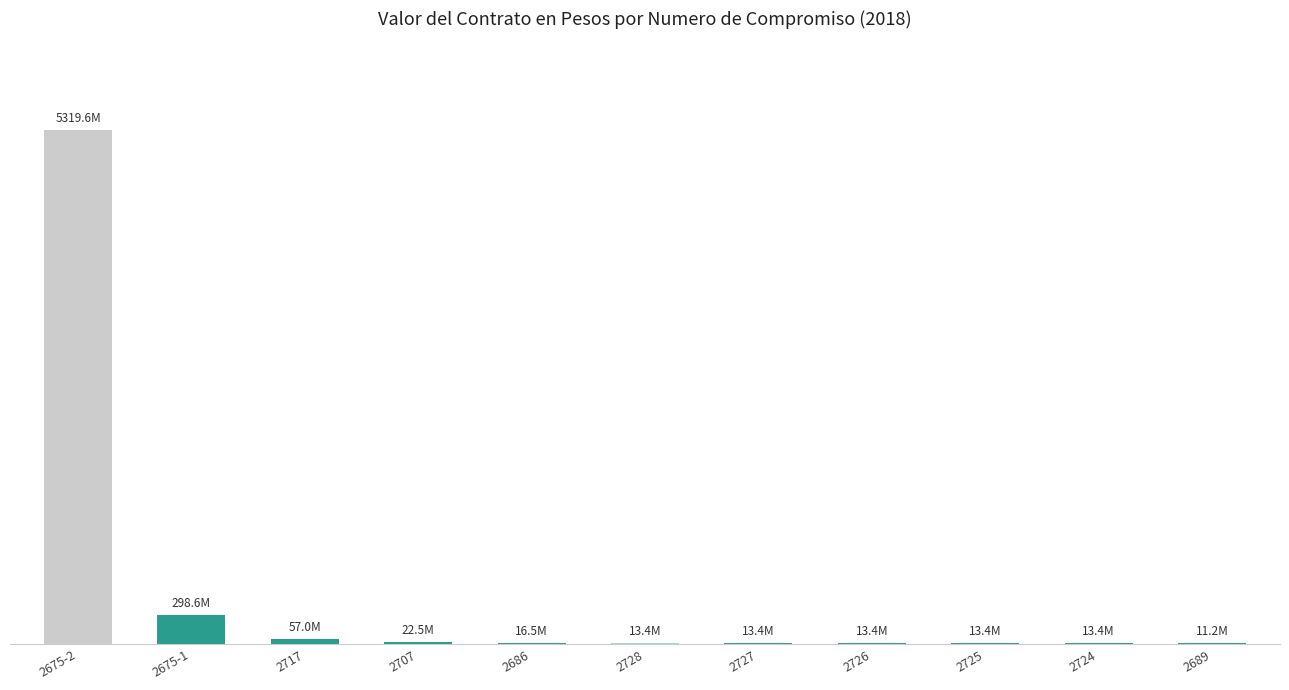

What is the difference between the maximum and minimum values?

5308455000